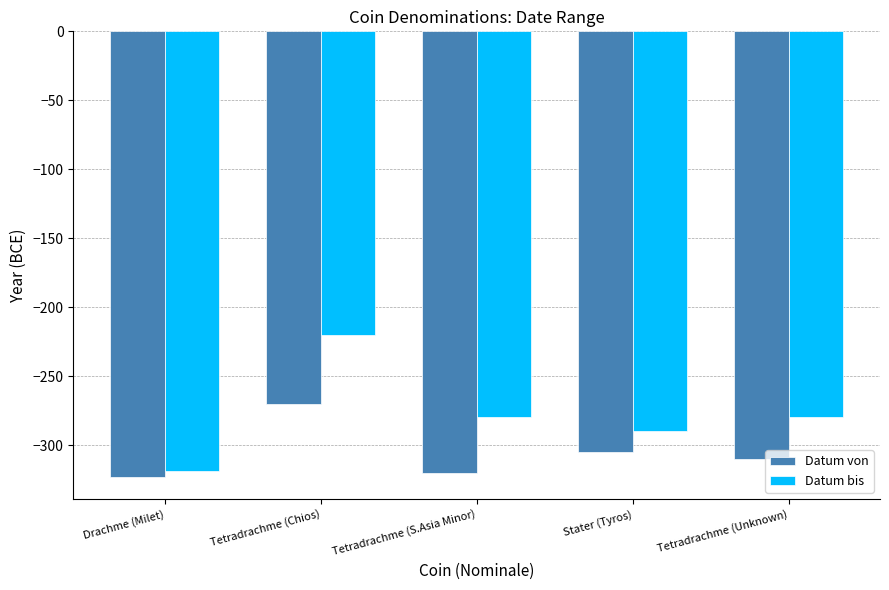

Reading left to right, extract all data points from this chart.

Datum von: Drachme (Milet)=-323	Tetradrachme (Chios)=-270	Tetradrachme (S.Asia Minor)=-320	Stater (Tyros)=-305	Tetradrachme (Unknown)=-310
Datum bis: Drachme (Milet)=-319	Tetradrachme (Chios)=-220	Tetradrachme (S.Asia Minor)=-280	Stater (Tyros)=-290	Tetradrachme (Unknown)=-280